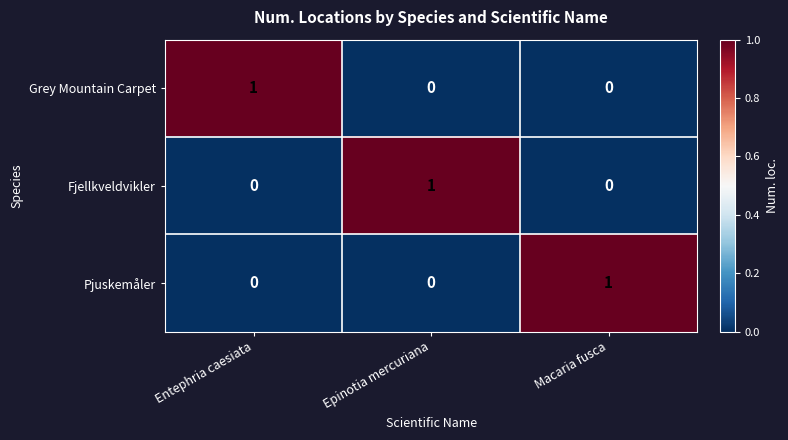

Reading left to right, list all the values displayed in this chart.

Grey Mountain Carpet: Entephria caesiata=1	Epinotia mercuriana=0	Macaria fusca=0
Fjellkveldvikler: Entephria caesiata=0	Epinotia mercuriana=1	Macaria fusca=0
Pjuskemåler: Entephria caesiata=0	Epinotia mercuriana=0	Macaria fusca=1